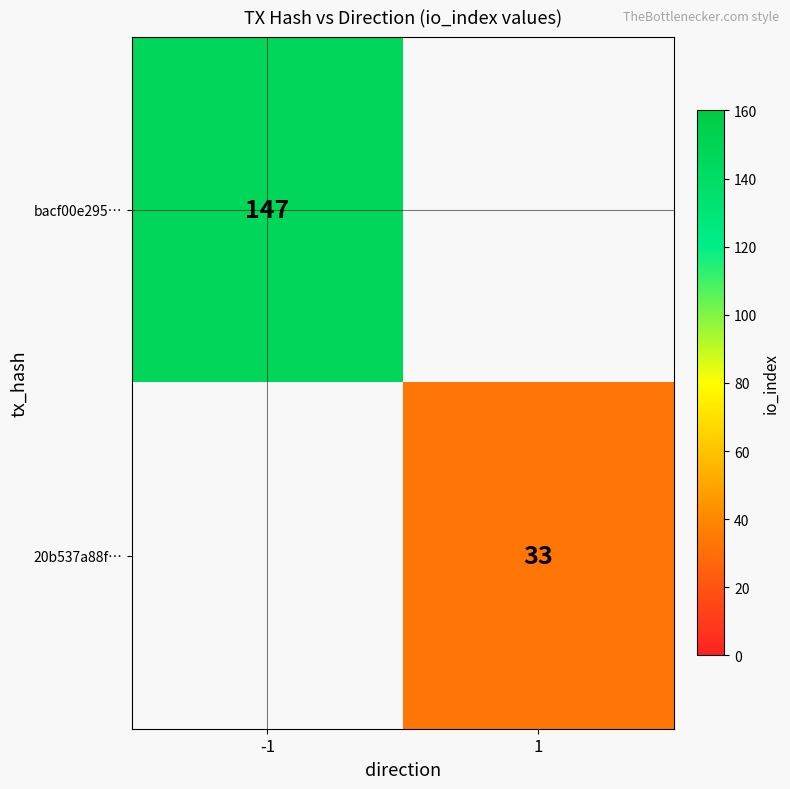

The bacf00e295… series shows 147 at -1. True or false?

True